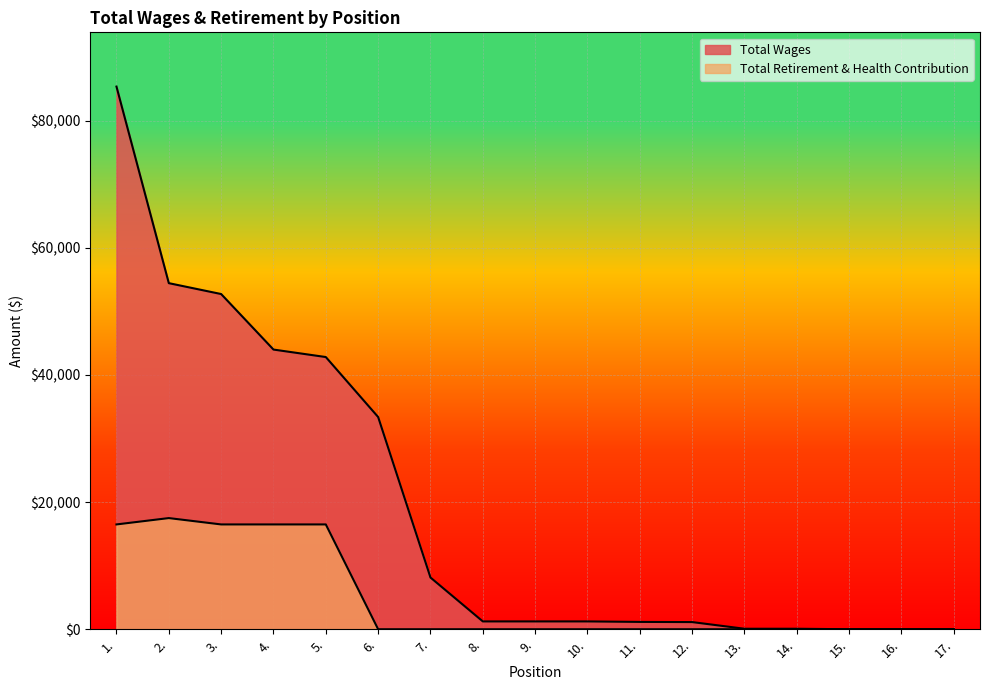

Is it true that Total Retirement & Health Contribution equals 0 at 17.?

True